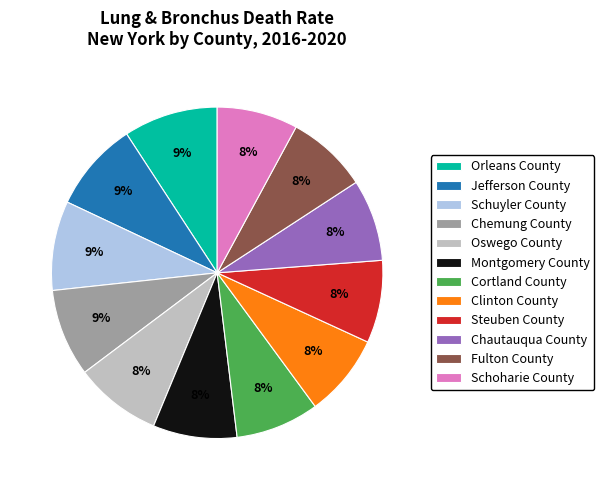

What is the ratio of the value at Chautauqua County to the value at Schuyler County?

0.9